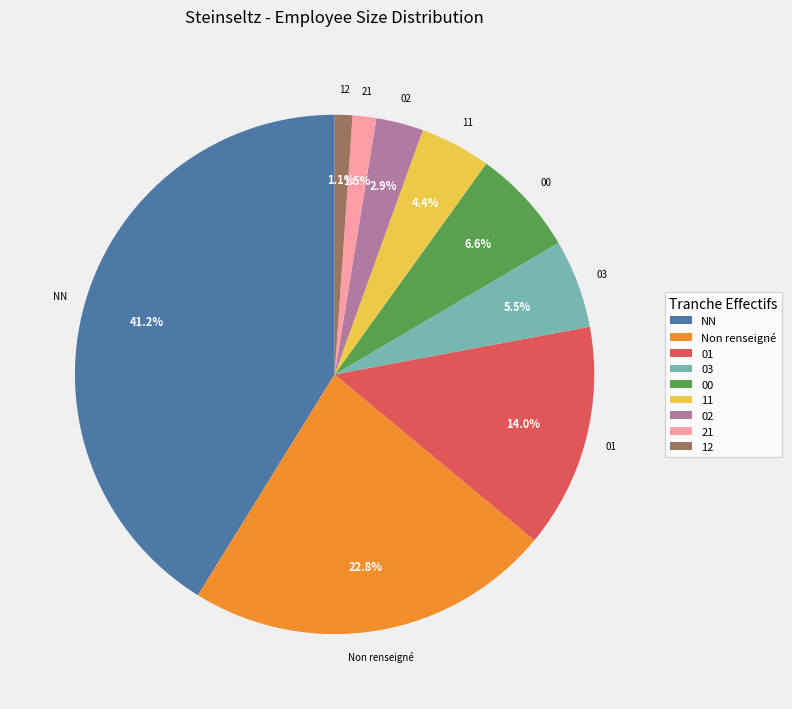

What percentage is the 12 slice, to the nearest percent?

1%